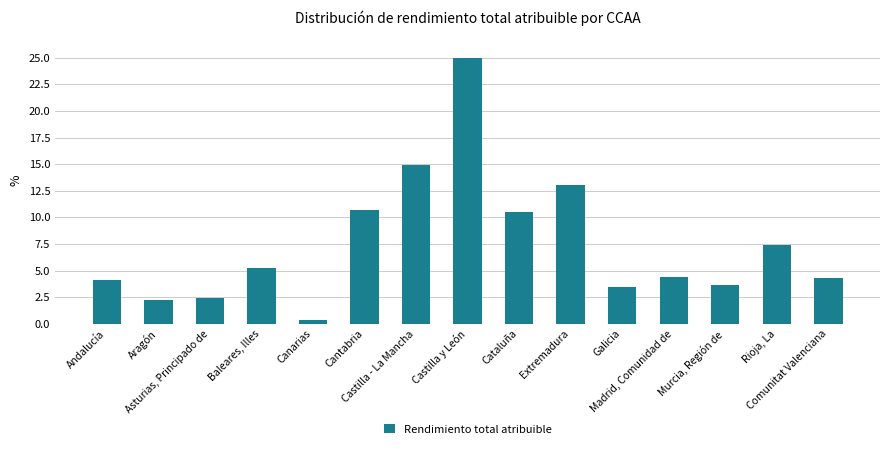

Is it true that the value at Madrid, Comunidad de is 4.4?

True